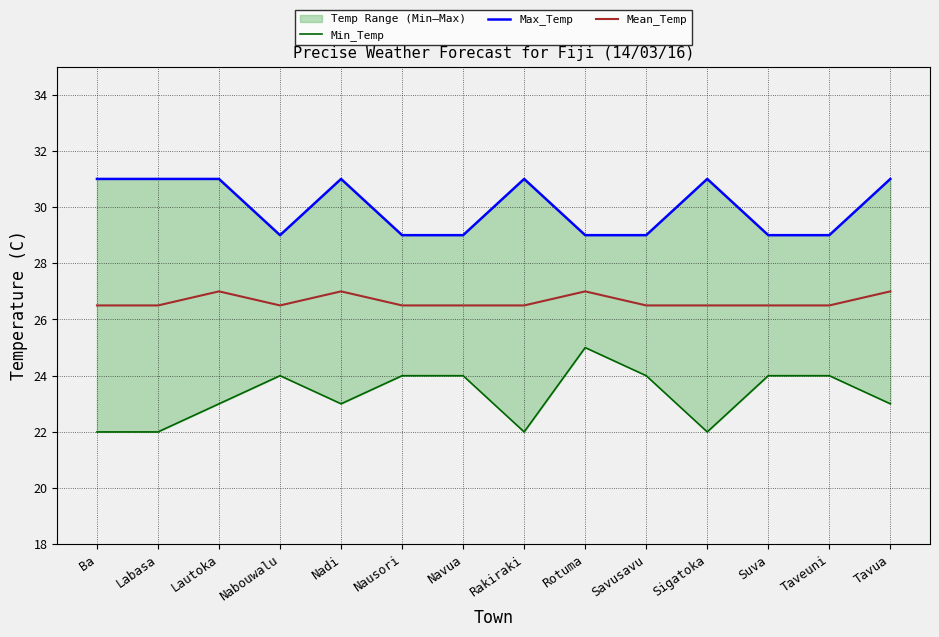

At how many categories does at least one series exceed 25?

14